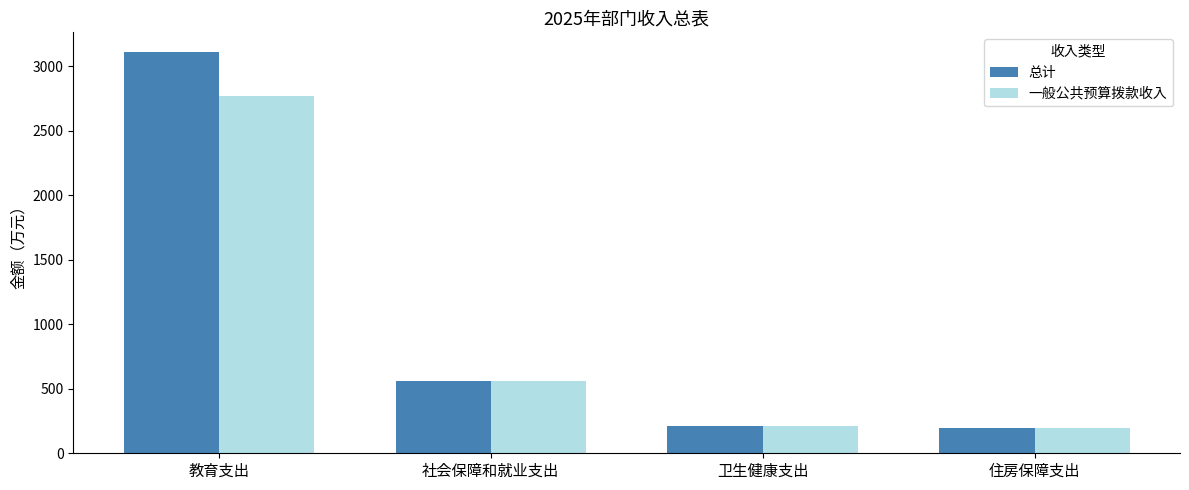

What is the sum of all 一般公共预算拨款收入 values?

3730.1